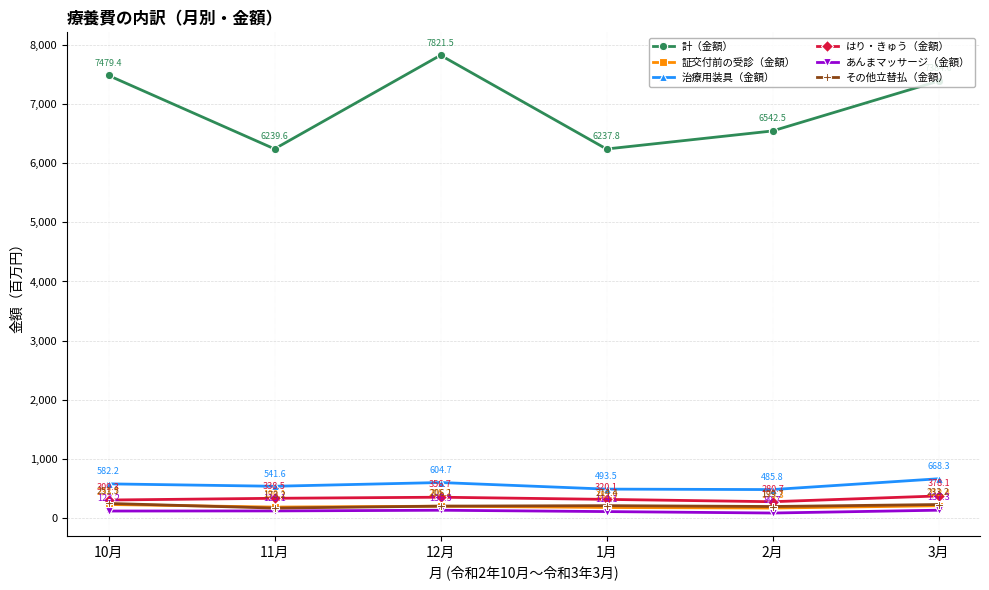

How many values in the はり・きゅう（金額） series are below 338?

3